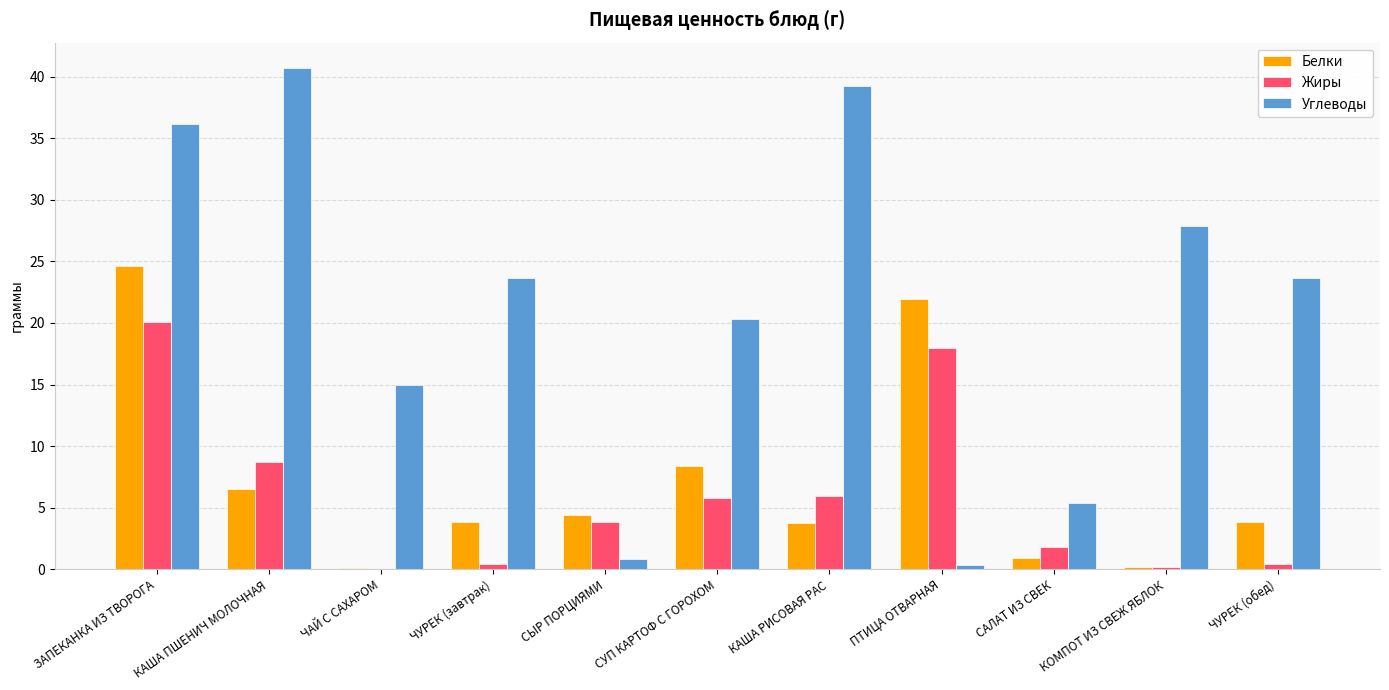

What is the highest value of the Углеводы series?

40.7